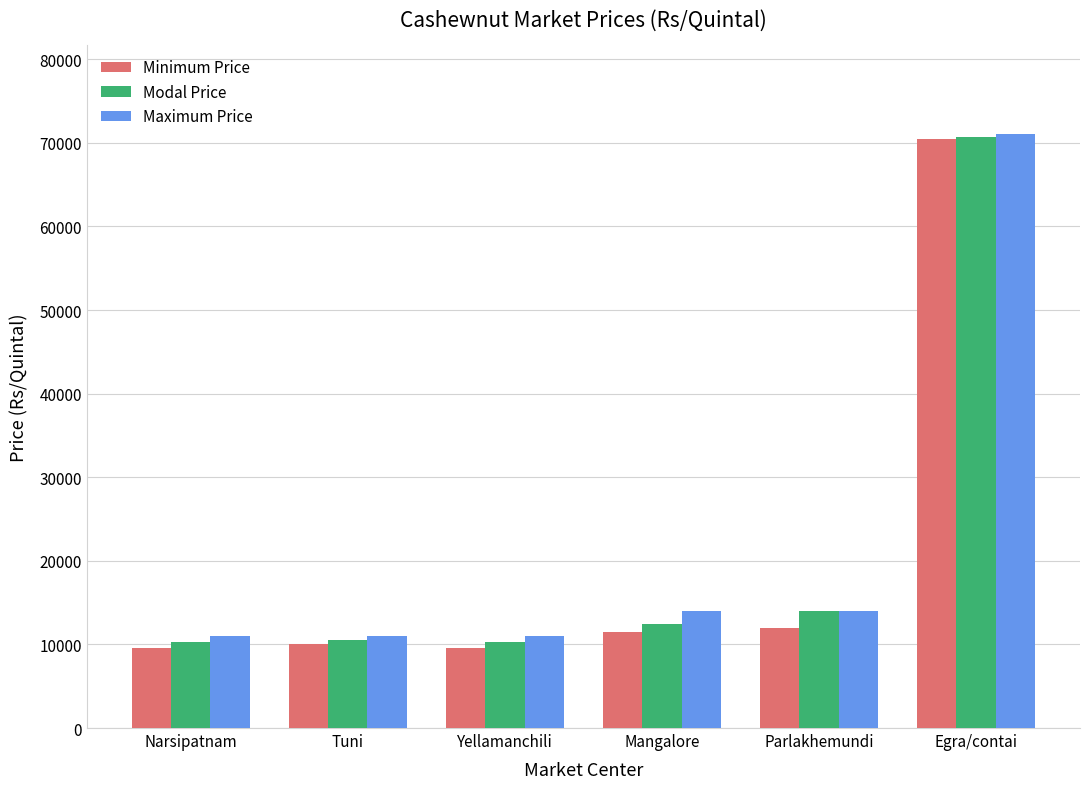

At Narsipatnam, list the series in order from largest to smallest.

Maximum Price, Modal Price, Minimum Price